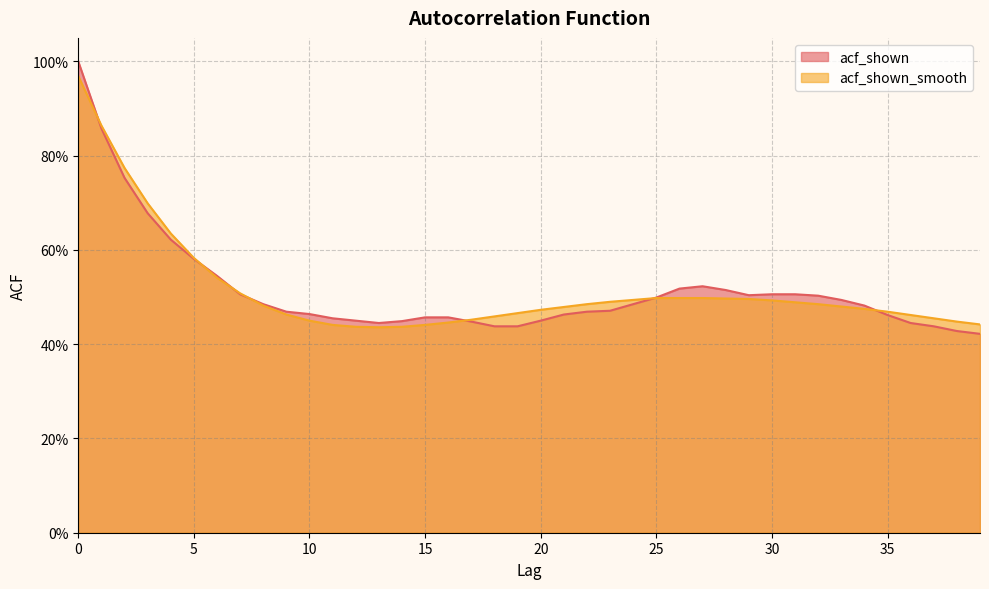

Between which two adjacent categories do acf_shown and acf_shown_smooth first intersect?

0 and 1